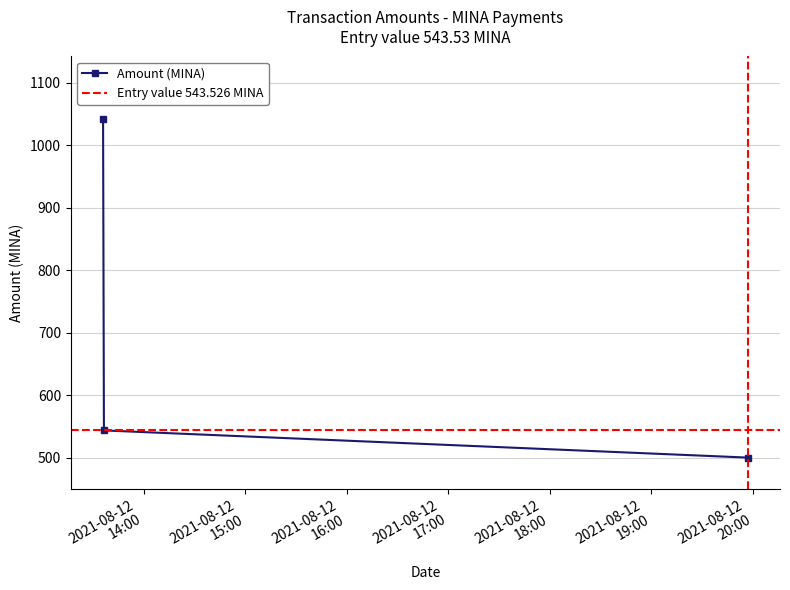

What is the smallest value displayed?

500.0